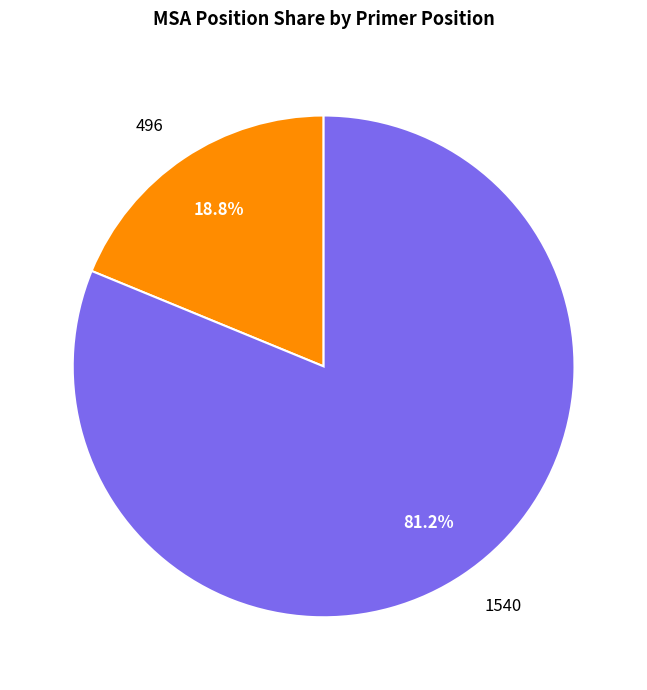

How much of the chart is everything except 1540?

18.8%